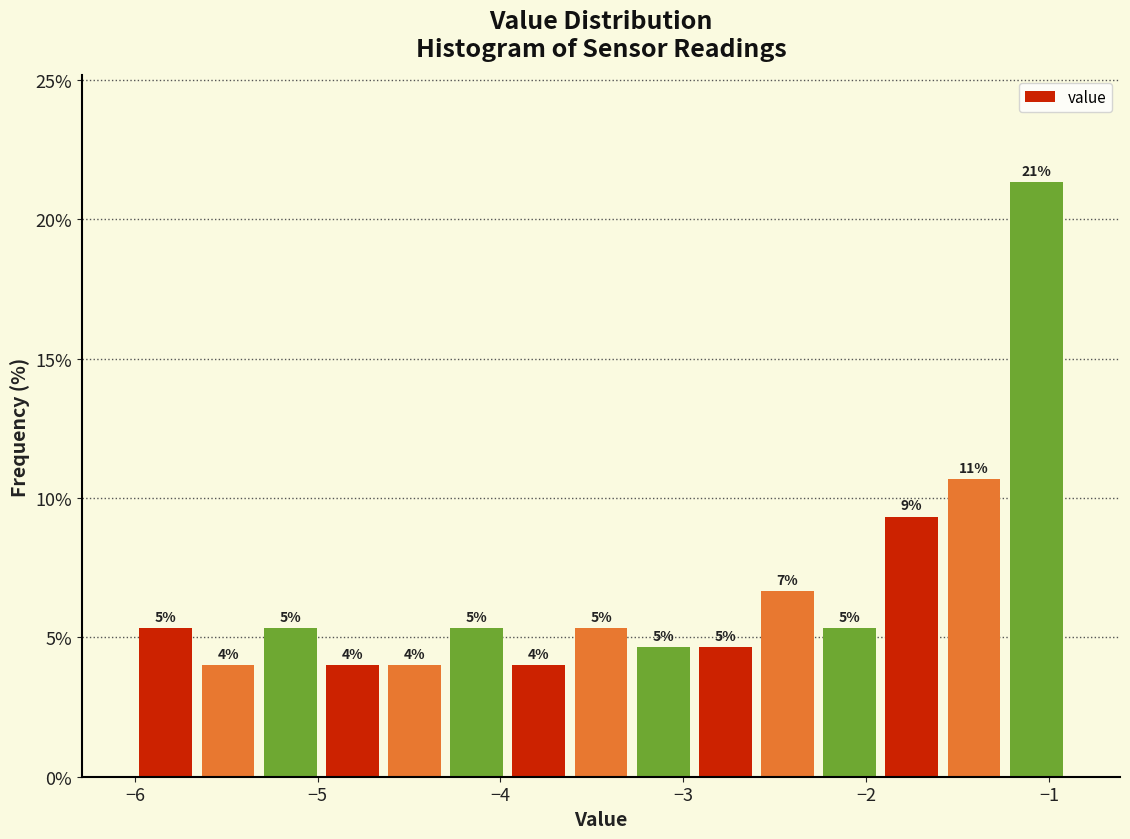

Around what value on the x-axis is the tallest bar? Give the approximate position of its centre, as read against the axis.

-1.1